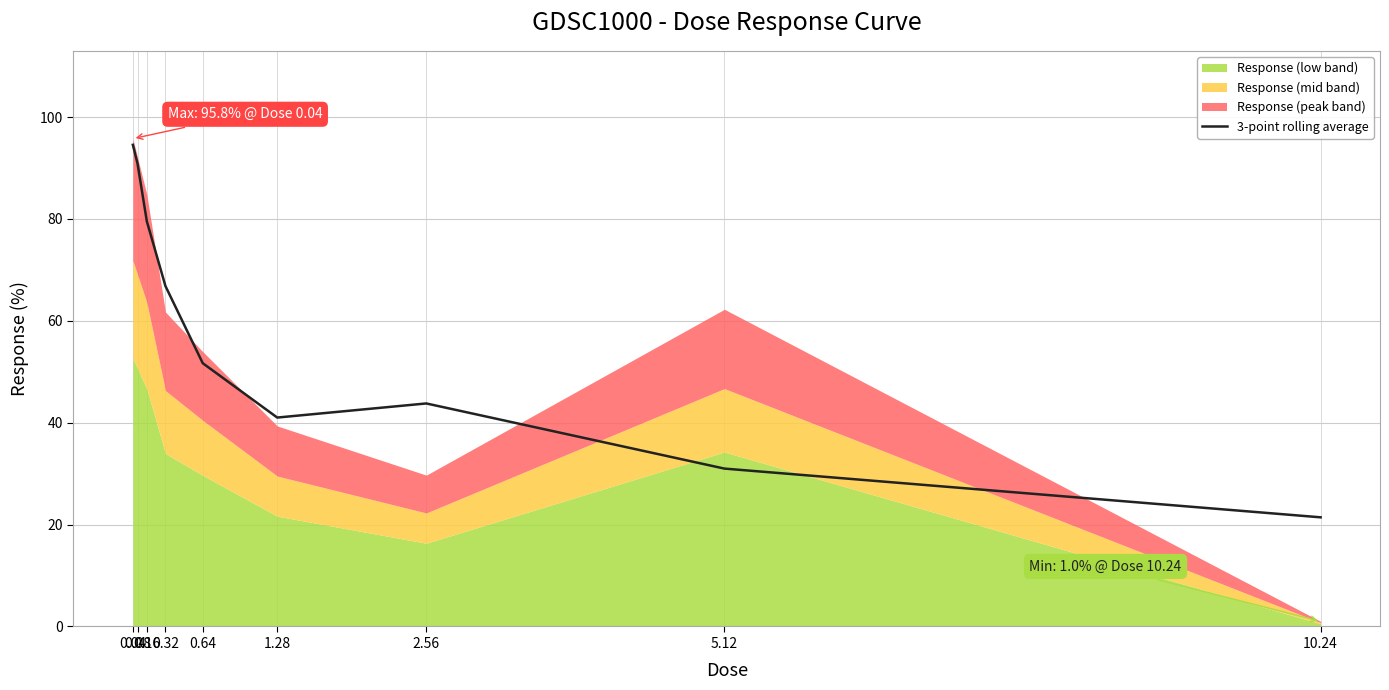

At which label is the value closest to 57?

0.64